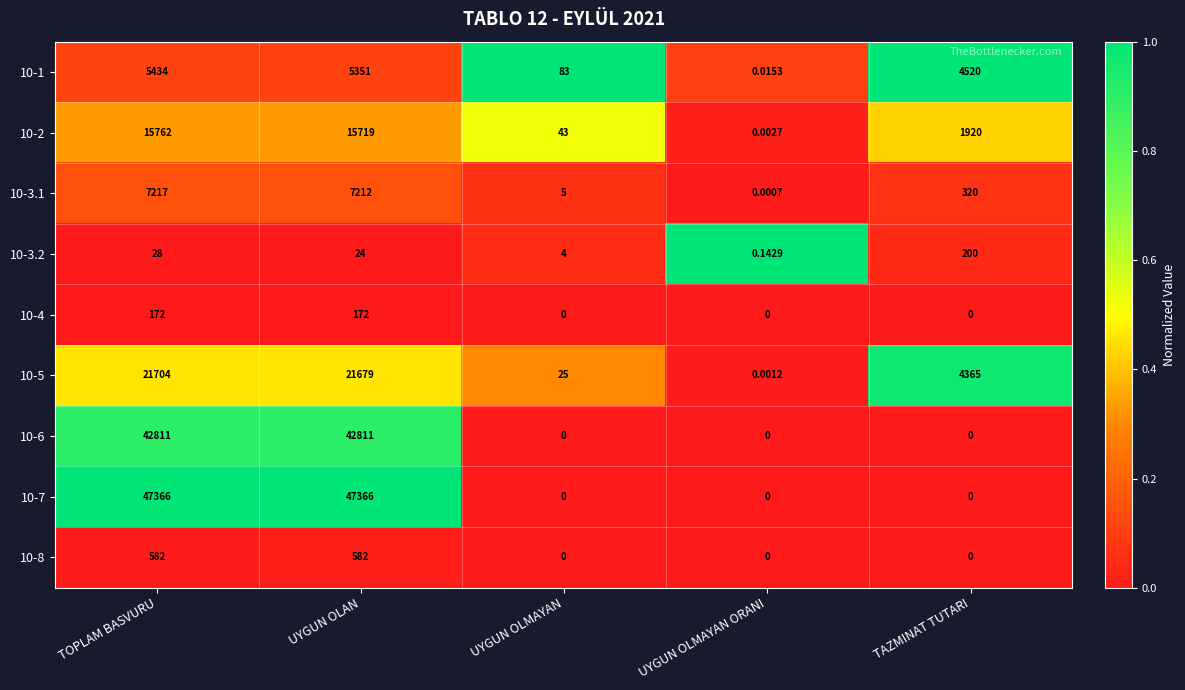

What is the difference between the highest and lowest values at UYGUN OLMAYAN?

83.0